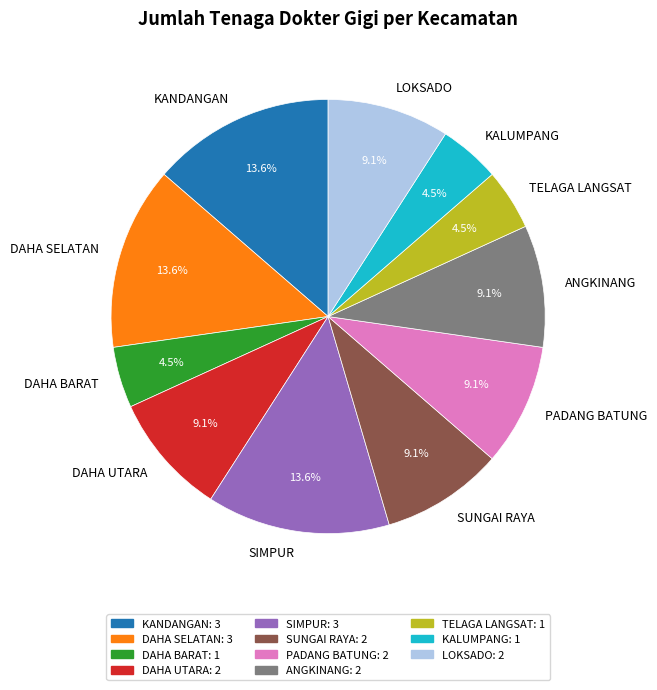

Is it true that DAHA SELATAN is 14% of the pie?

True